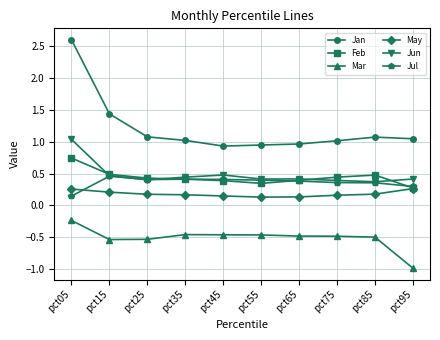

What is the difference between the highest and lowest values at pct35?

1.5